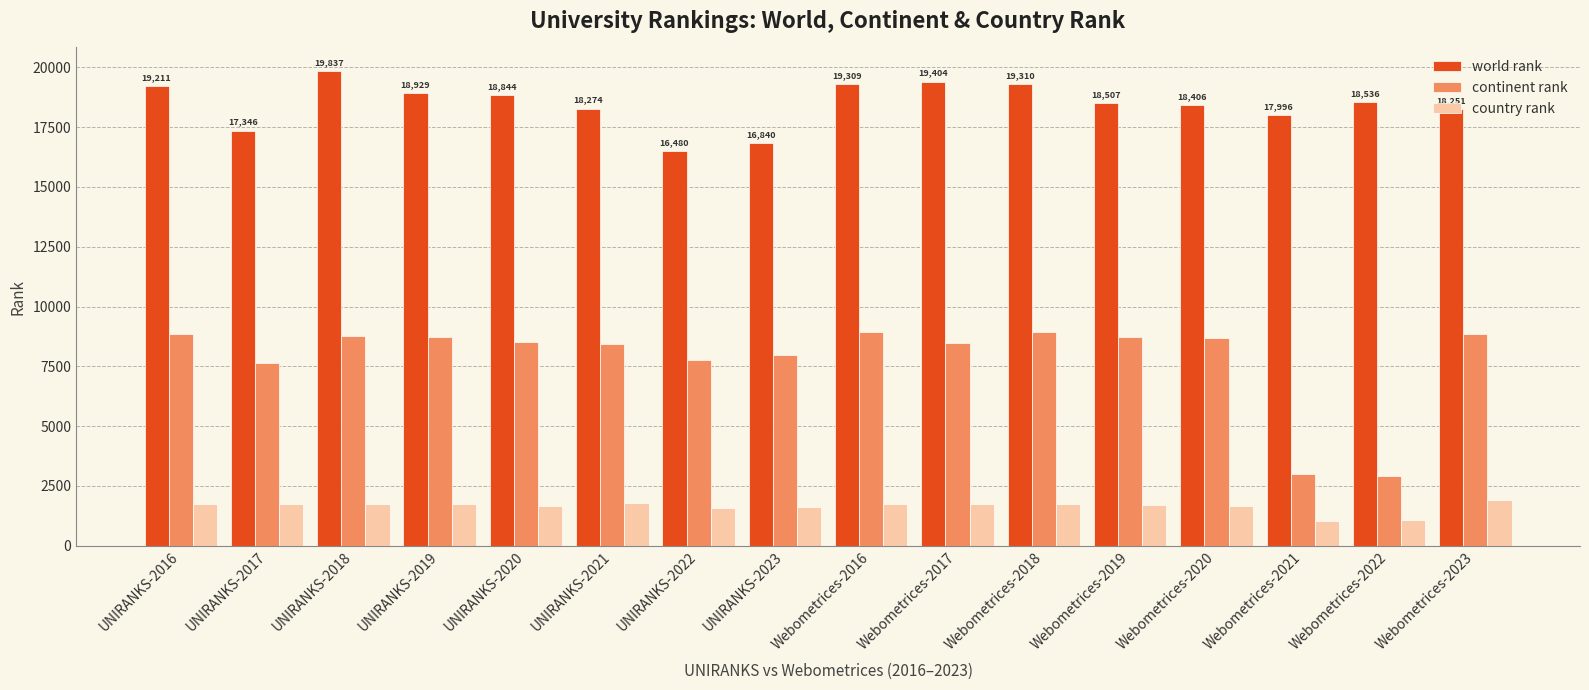

List the series in order of their overall mean, lowest first.

country rank, continent rank, world rank